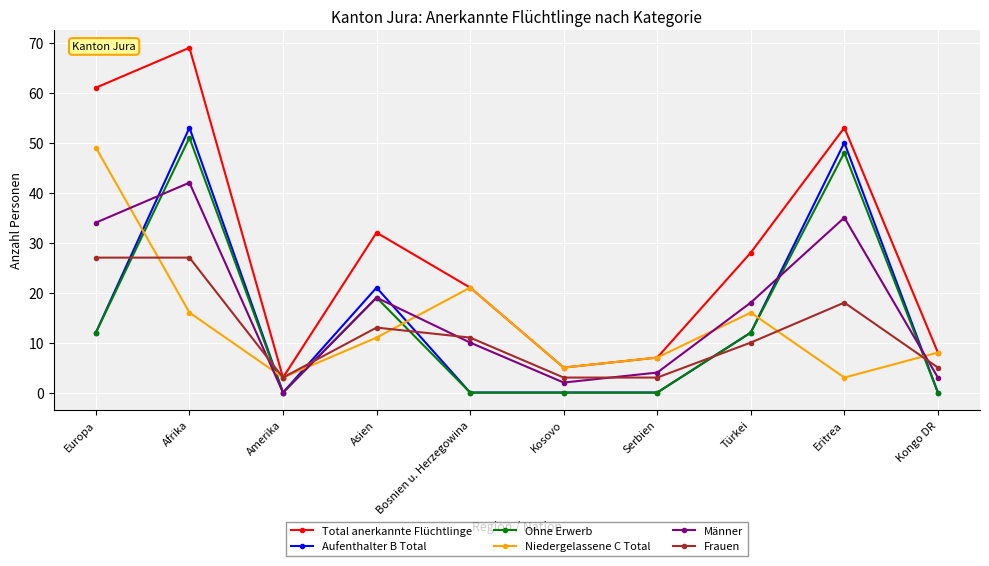

What position from the right is Asien?

7